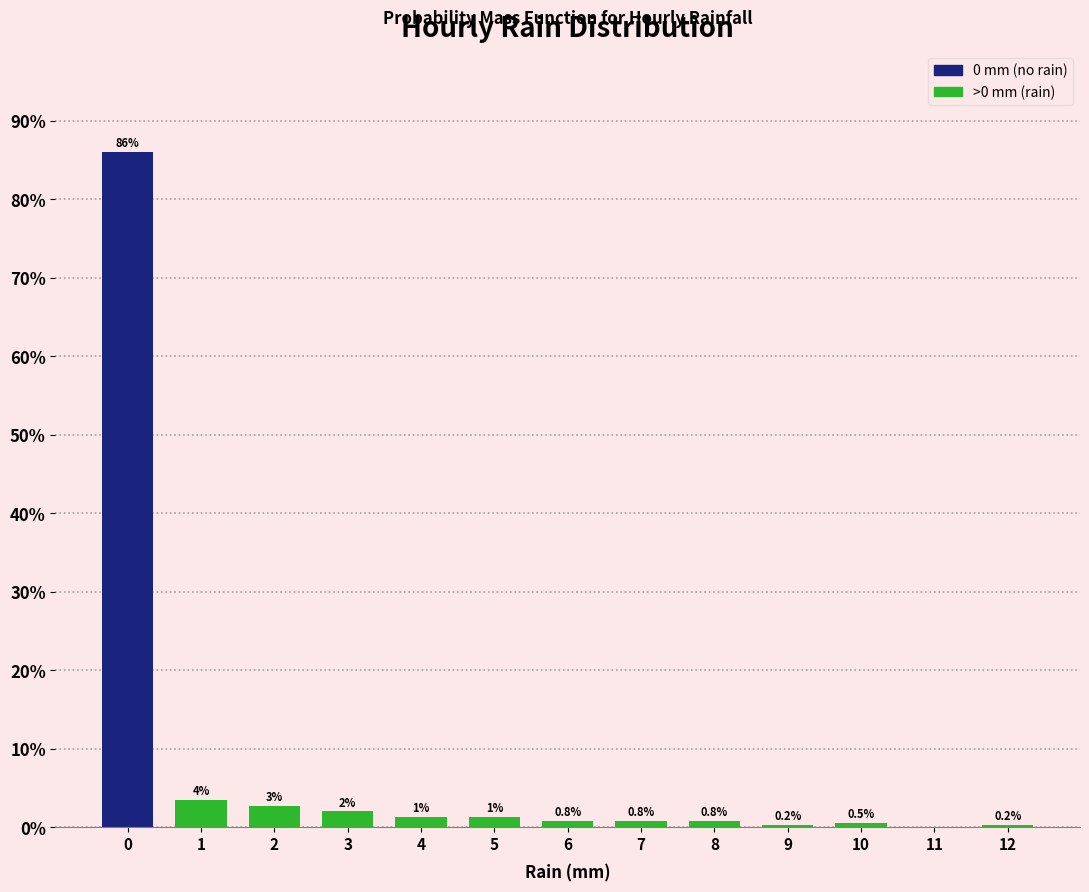

What value does the data have at 1?

3.5